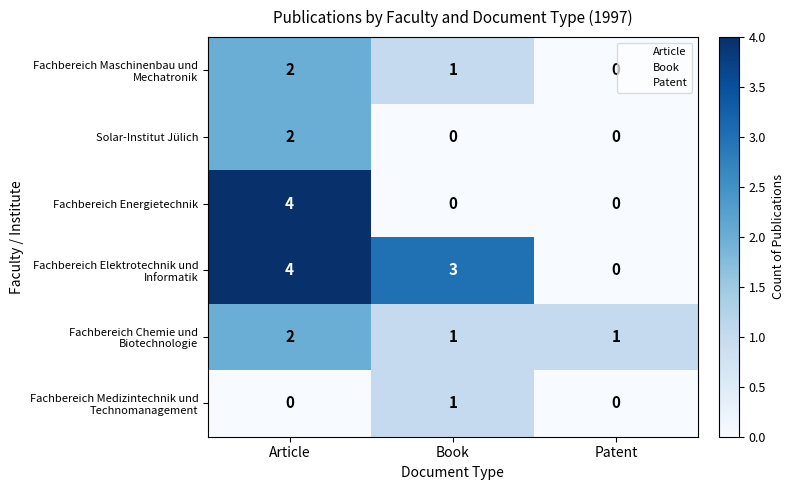

Between Article and Book, which series saw the biggest shift?

Fachbereich Energietechnik